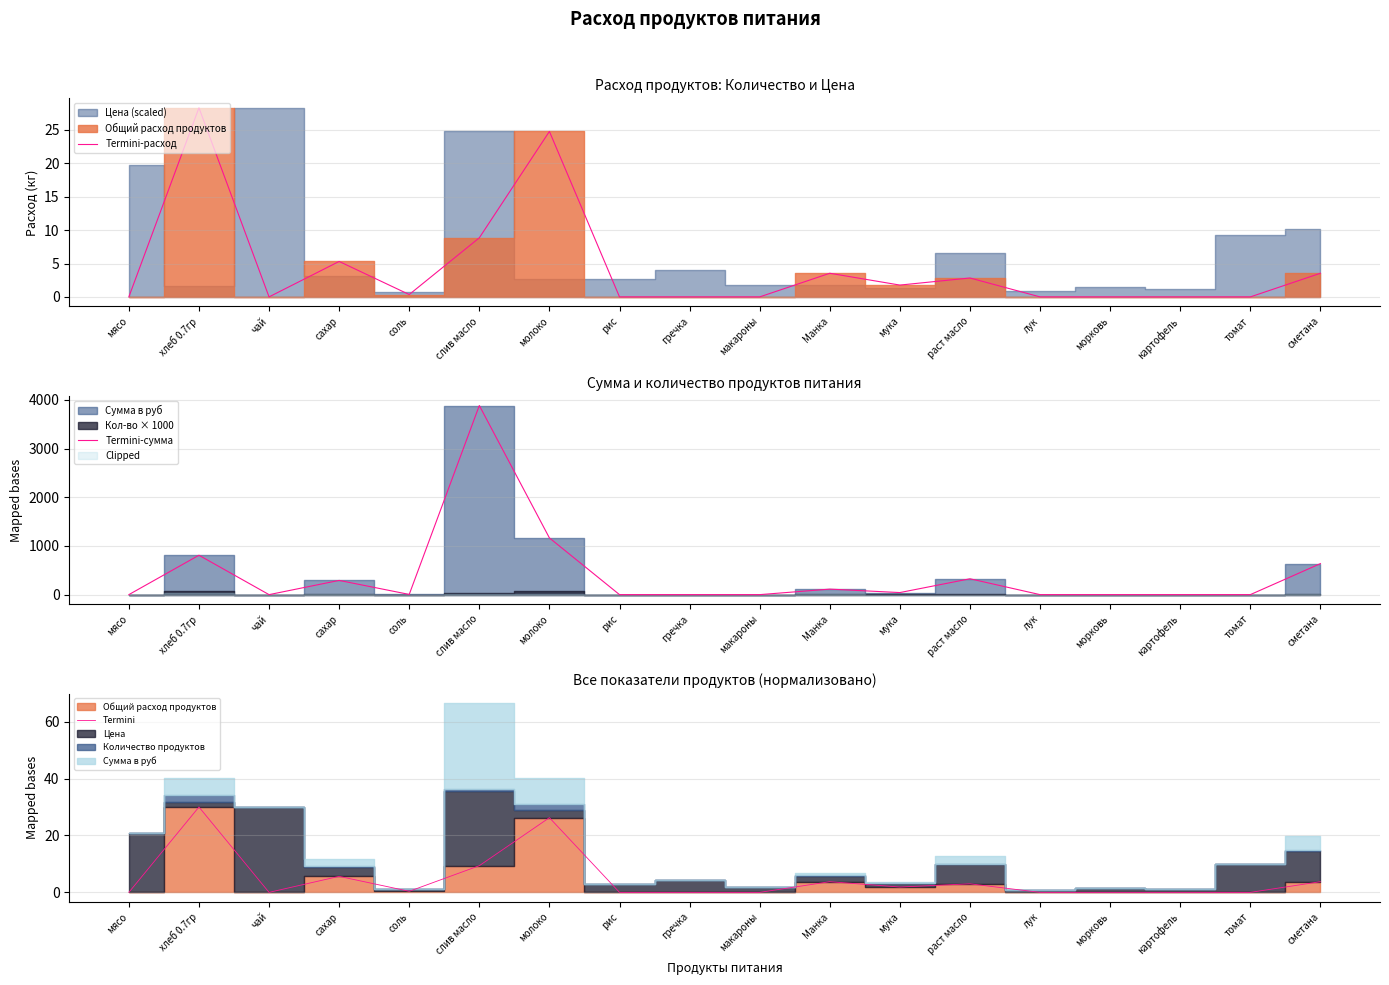

Which label corresponds to the smallest value in the chart?

мясо